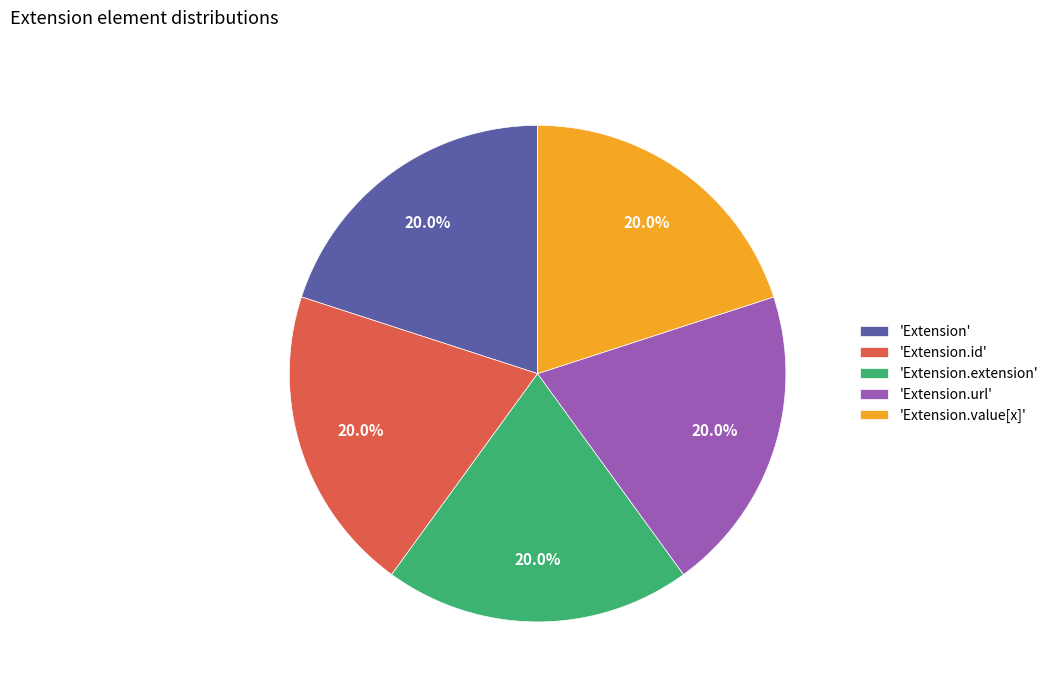

Does 'Extension' represent more than half of the total?

No